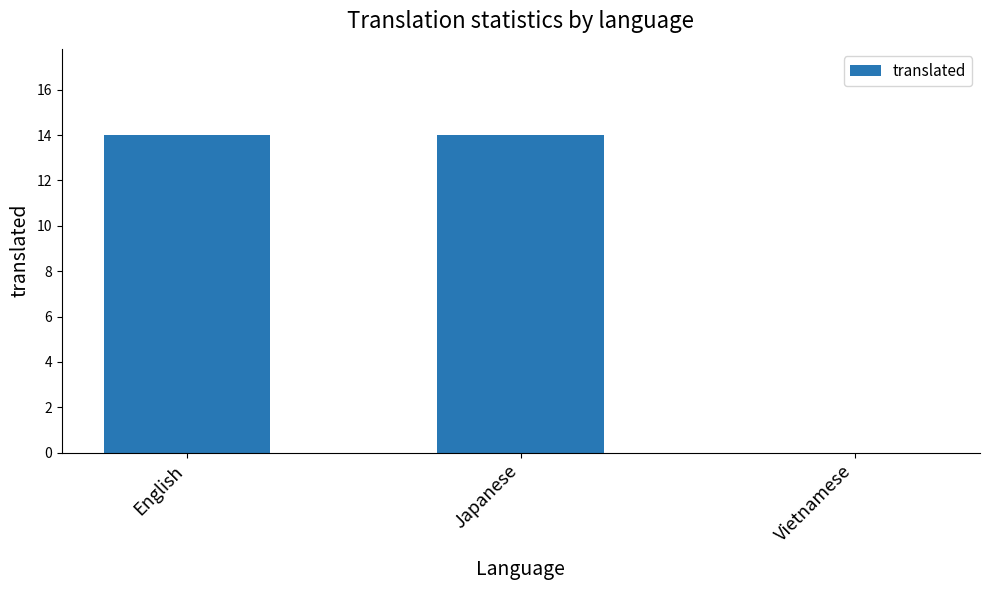

What is the greatest value displayed?

14